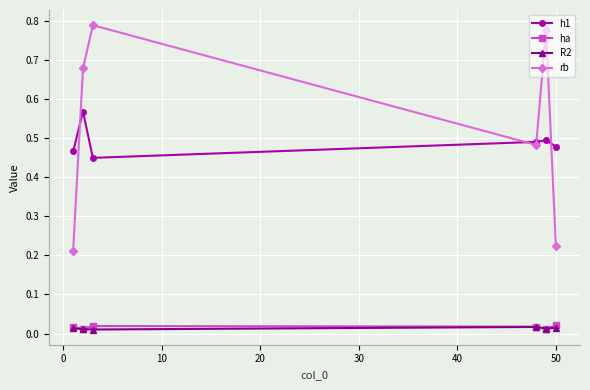

How many lines are shown in the chart?

4